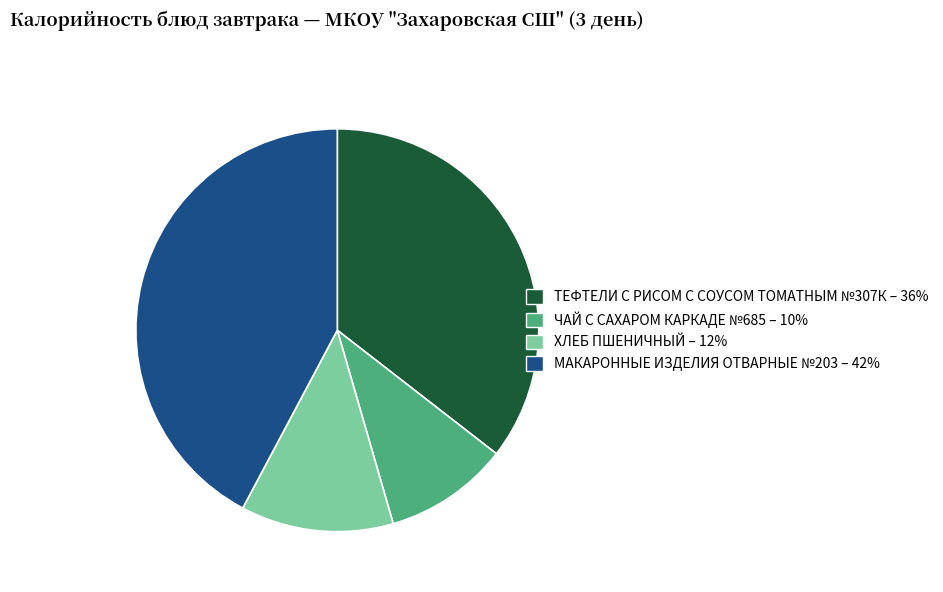

Approximately how many times larger is the value at ЧАЙ С САХАРОМ КАРКАДЕ №685 compared to ХЛЕБ ПШЕНИЧНЫЙ?

0.8